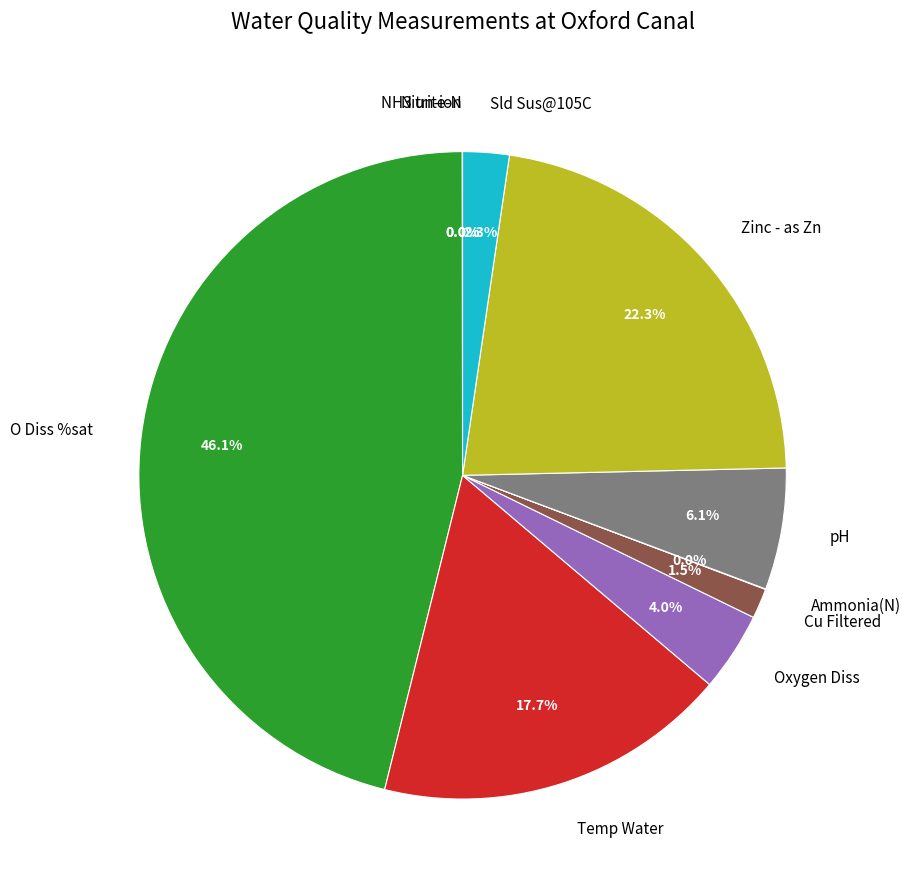

To the nearest percent, what is the difference between the largest and smallest slice percentages?

46%